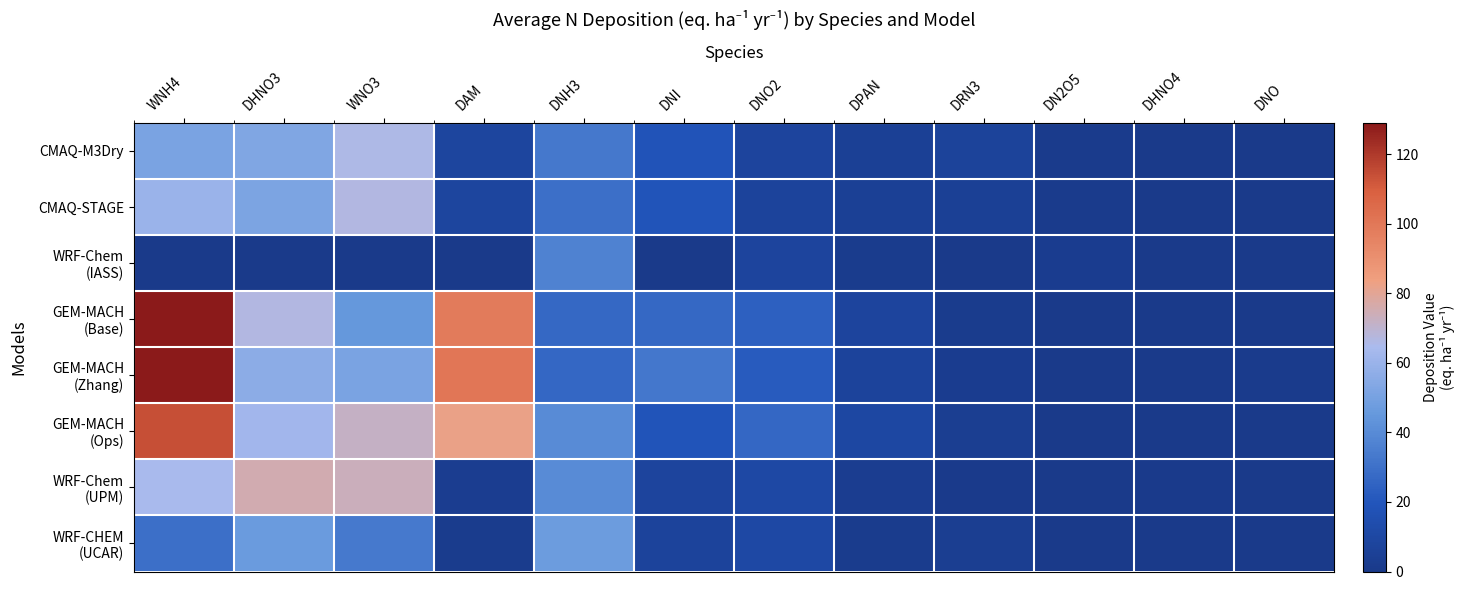

At which category is the sum across all series the highest?

WNH4